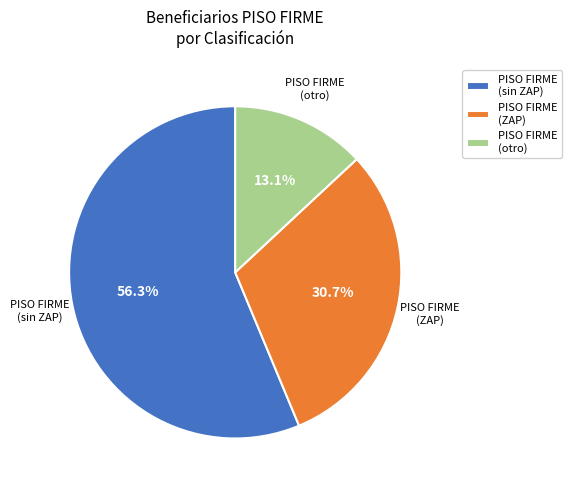

Does PISO FIRME (sin ZAP) represent more than half of the total?

Yes